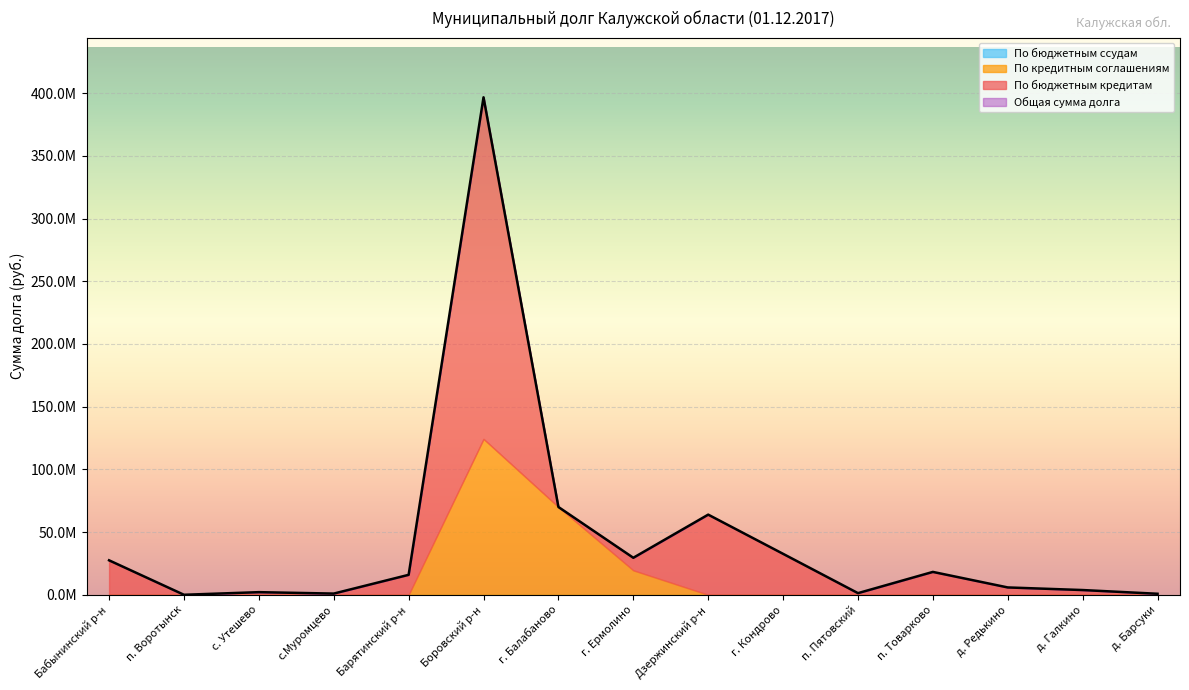

At which category is the sum across all series the highest?

Боровский р-н